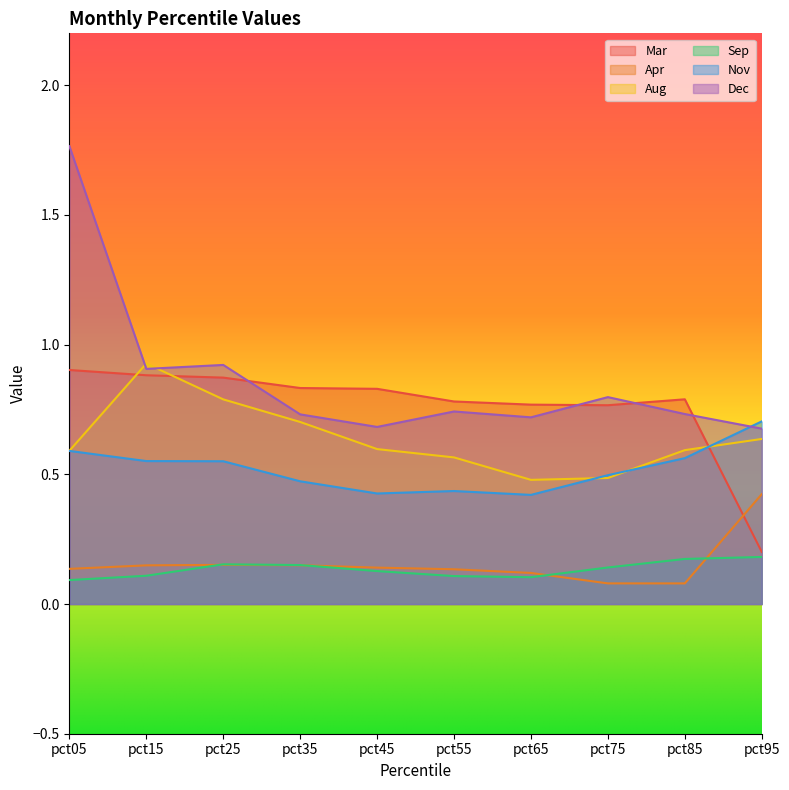

What is the total value across all series at pct15?

3.5